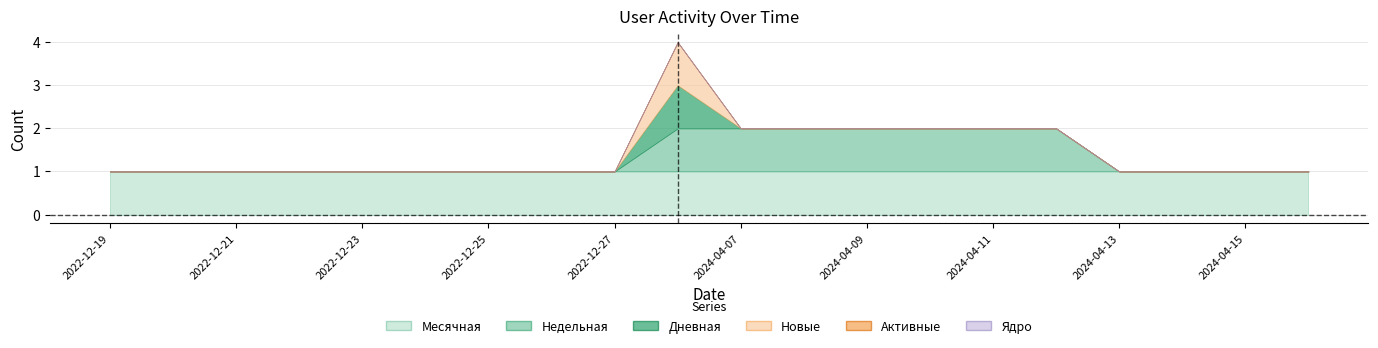

What are all the series names shown in the legend?

Месячная, Недельная, Дневная, Новые, Активные, Ядро